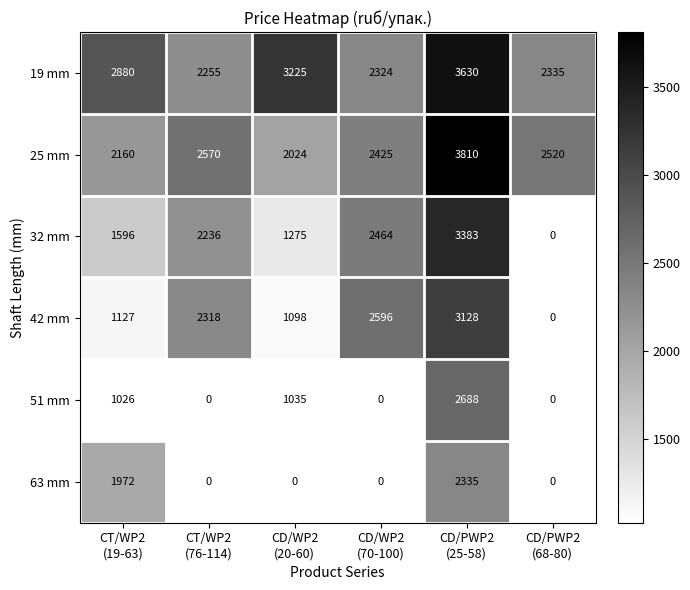

What is the highest value of the 19 mm series?

3630